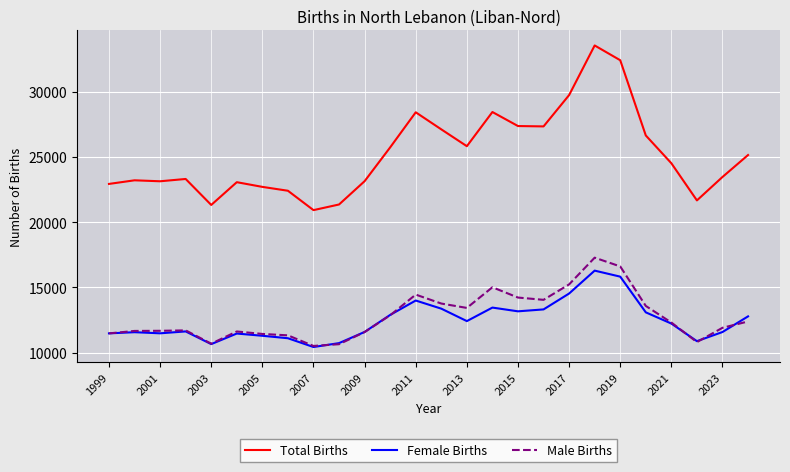

What is the lowest value of the Female Births series?

10421